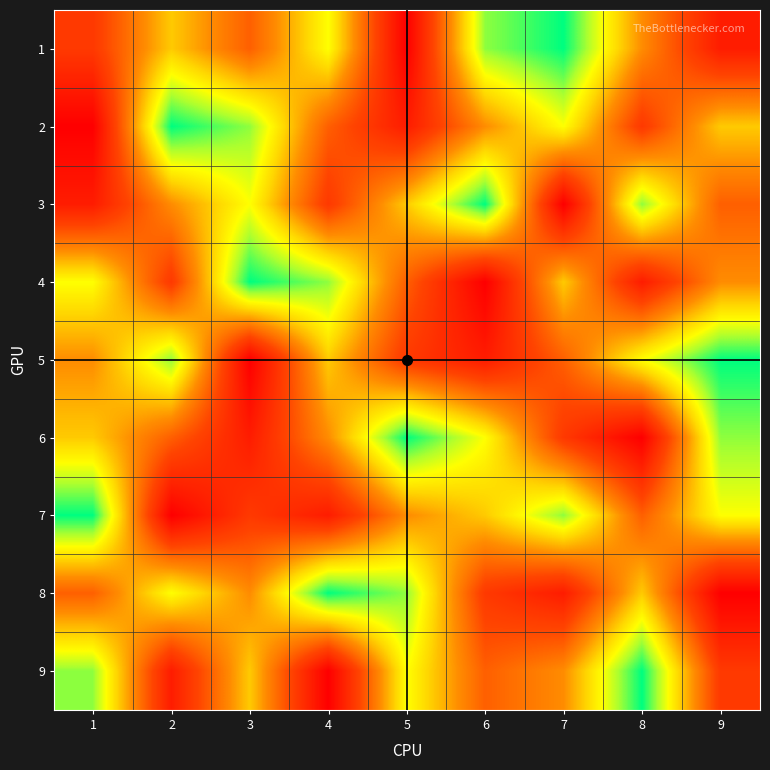

What is the greatest value displayed?

9